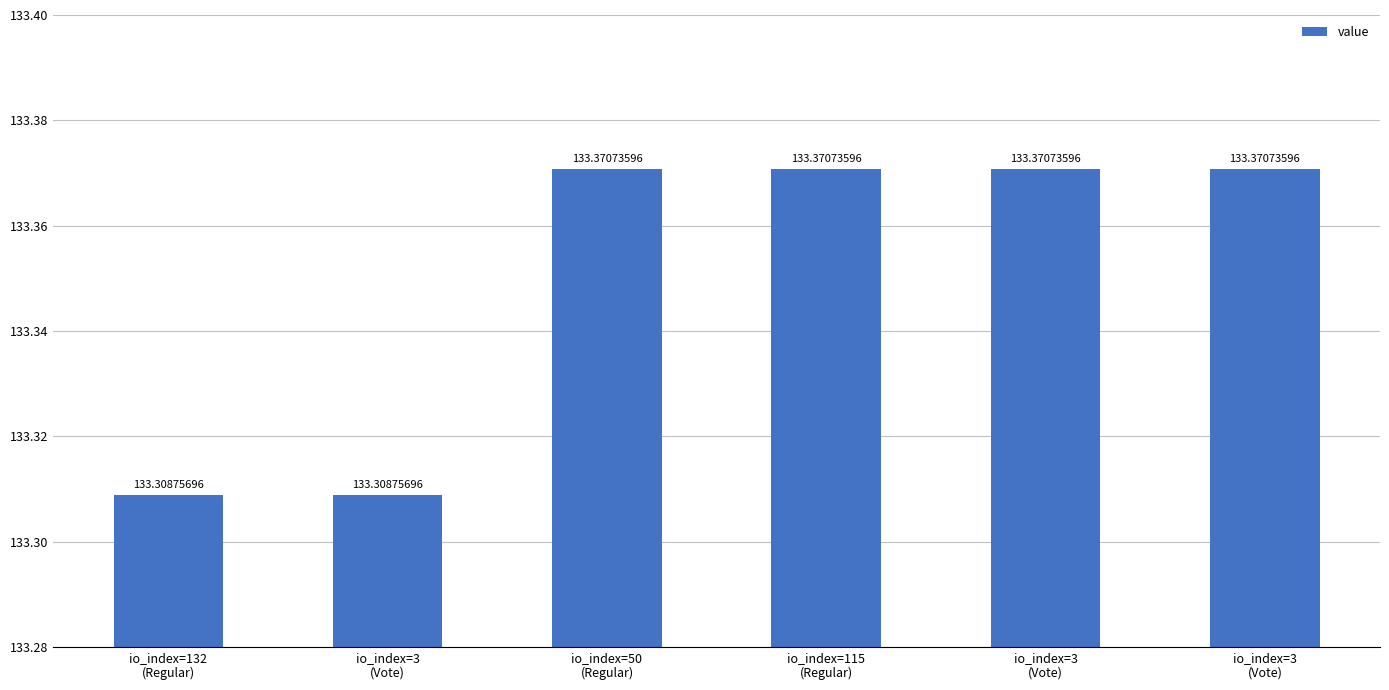

What is the value of the 1st bar from the left?

133.3